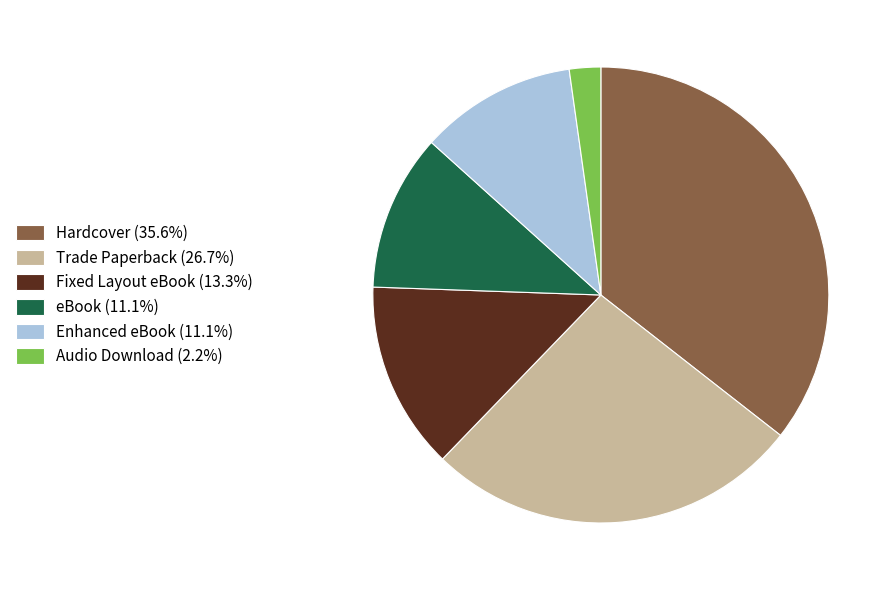

Does Enhanced eBook (11.1%) account for over 50% of the chart?

No